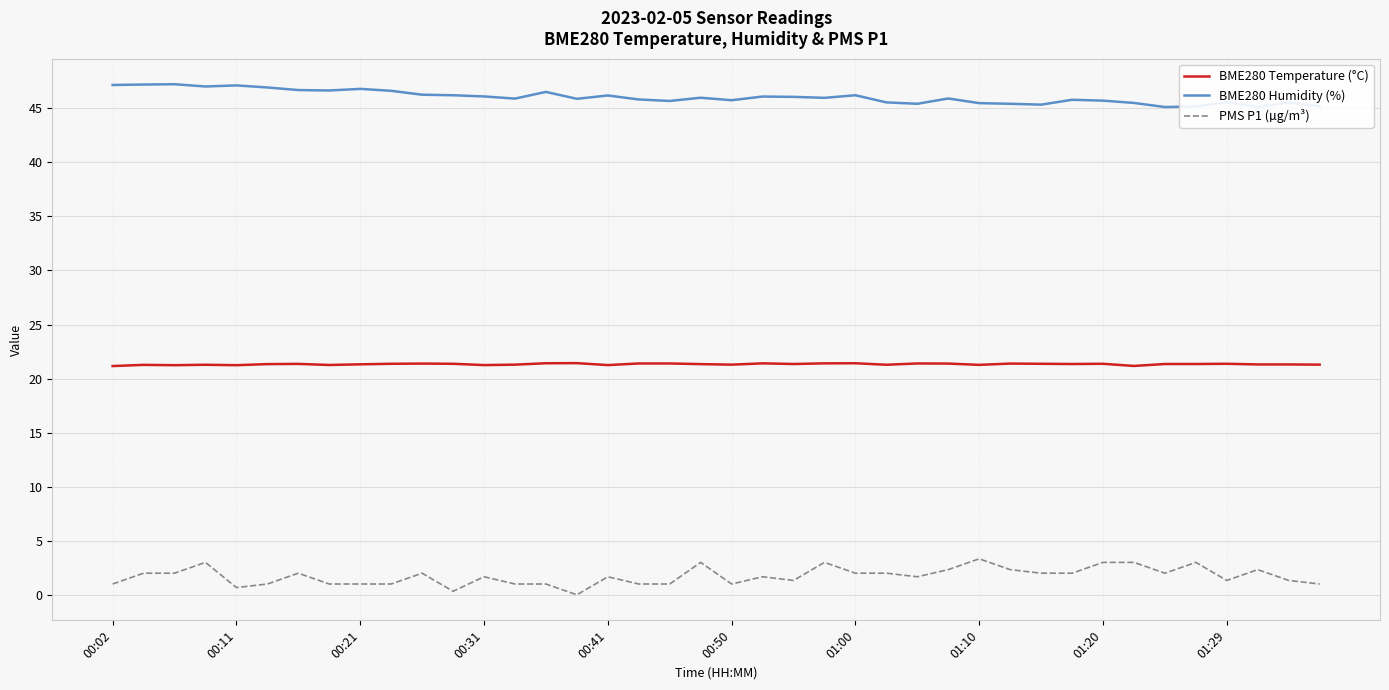

What is the sum of all BME280 Humidity (%) values?

1841.9